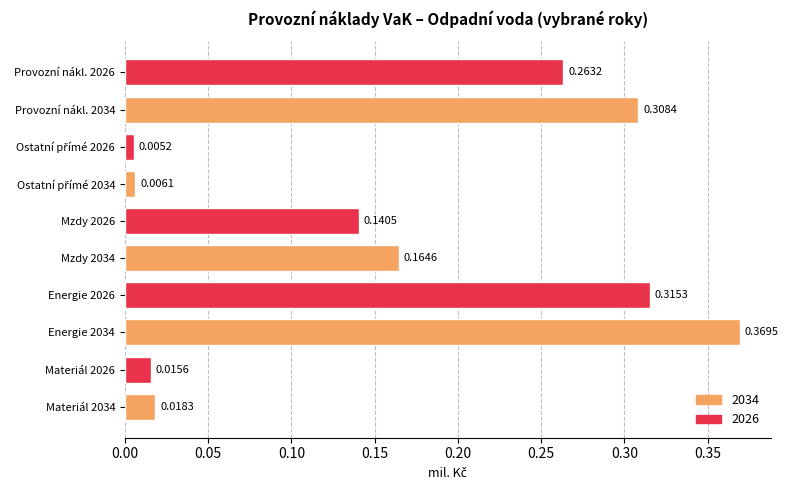

What is the sum of all values?

1.6